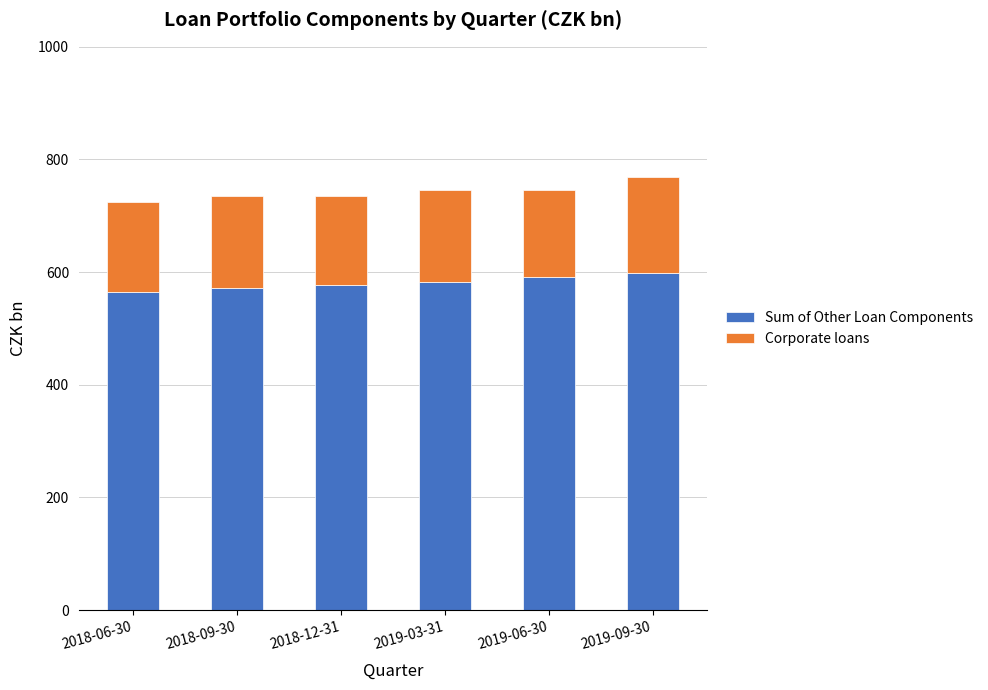

Reading left to right, transcribe the values for Sum of Other Loan Components.

2018-06-30=565.2	2018-09-30=571.9	2018-12-31=577.3	2019-03-31=582.4	2019-06-30=590.9	2019-09-30=598.0